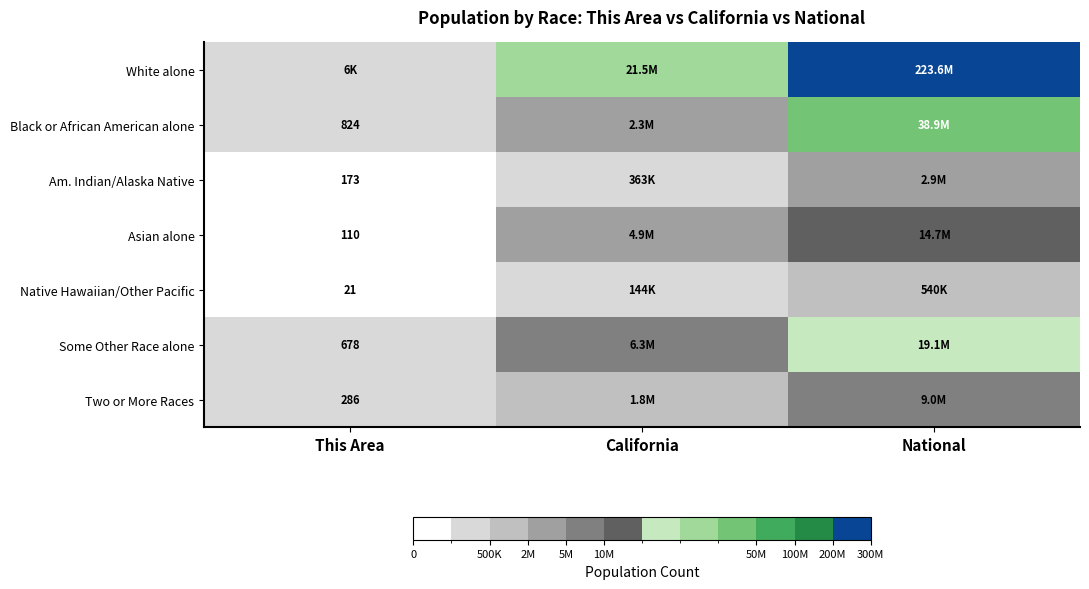

Which has a higher value, National or California?

National